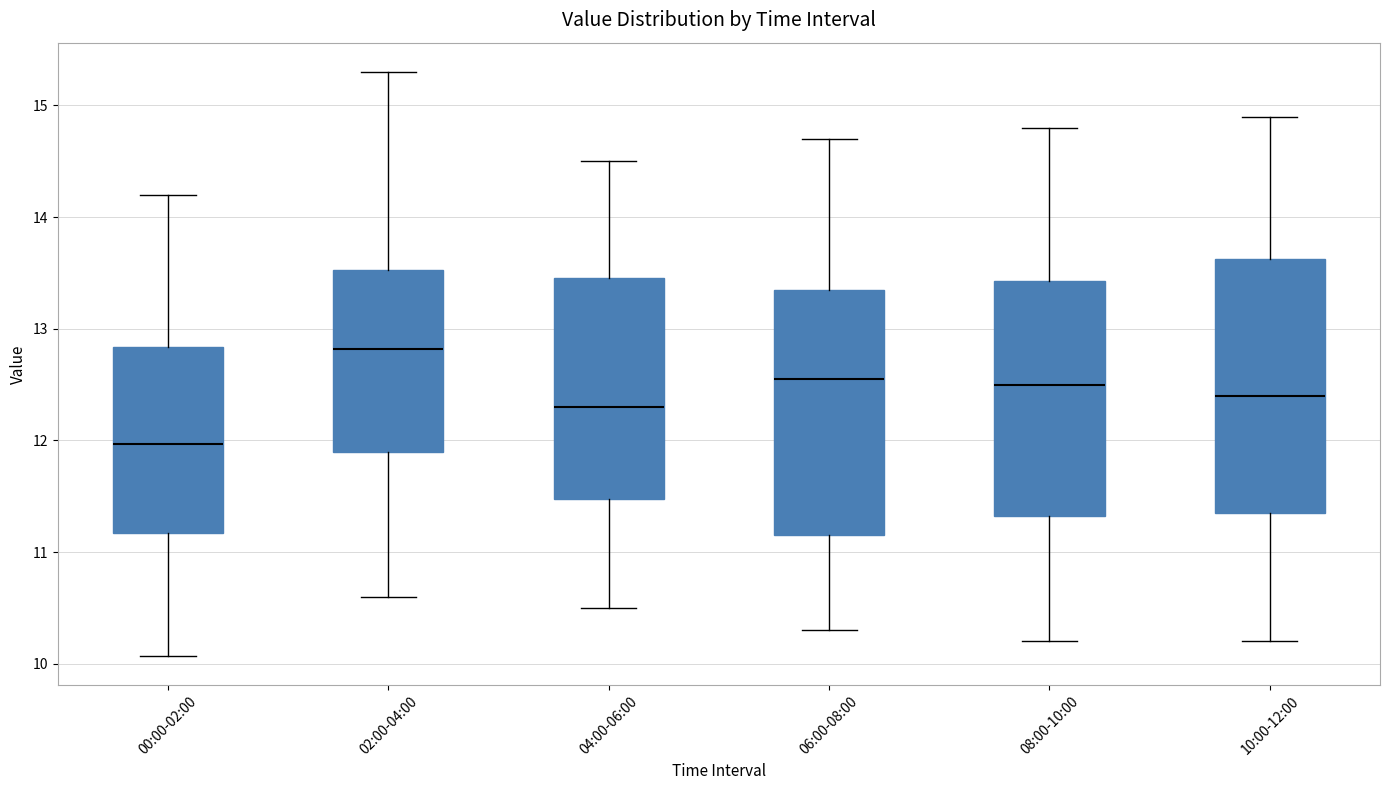

Reading left to right, read every box against the y-axis: the position of its median line, the range the box covers, and the ends of its whiskers. The values are not printed on the chart, so give them approximately, as read against the axis.

00:00-02:00: median 12.0, box 11.2 to 12.8, whiskers 10.1 to 14.2
02:00-04:00: median 12.8, box 11.9 to 13.5, whiskers 10.6 to 15.3
04:00-06:00: median 12.3, box 11.5 to 13.5, whiskers 10.5 to 14.5
06:00-08:00: median 12.6, box 11.2 to 13.4, whiskers 10.3 to 14.7
08:00-10:00: median 12.5, box 11.3 to 13.4, whiskers 10.2 to 14.8
10:00-12:00: median 12.4, box 11.4 to 13.6, whiskers 10.2 to 14.9